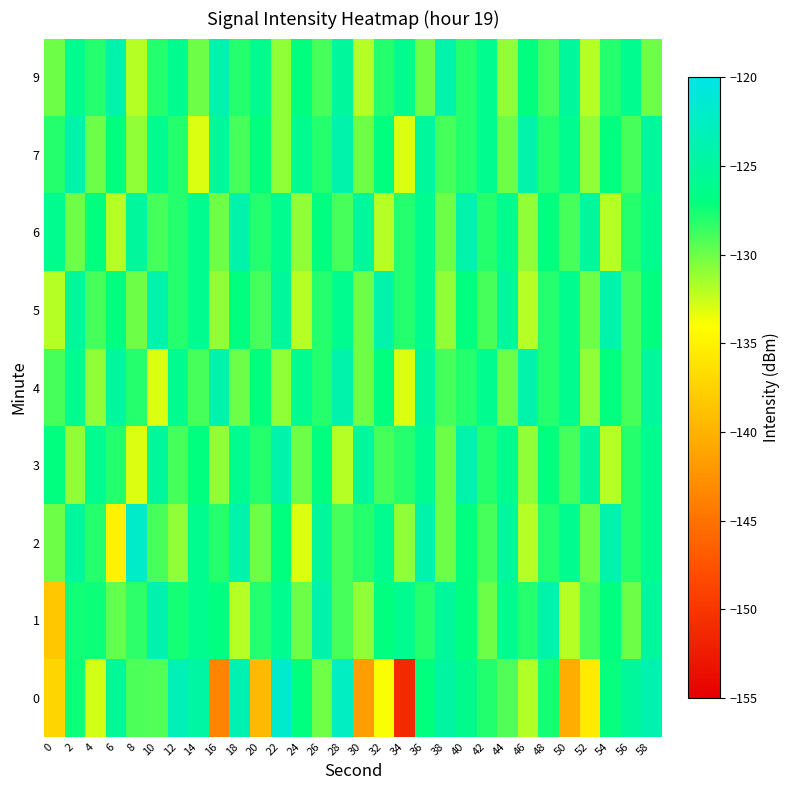

What is the total value across all series at 28?

-1140.5